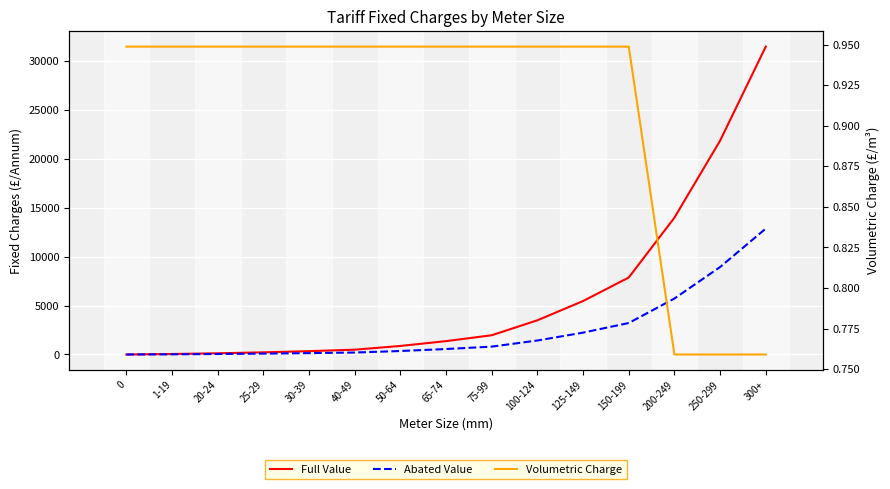

What is the sum of the Full Value values at 300+ and 25-29?

31654.7